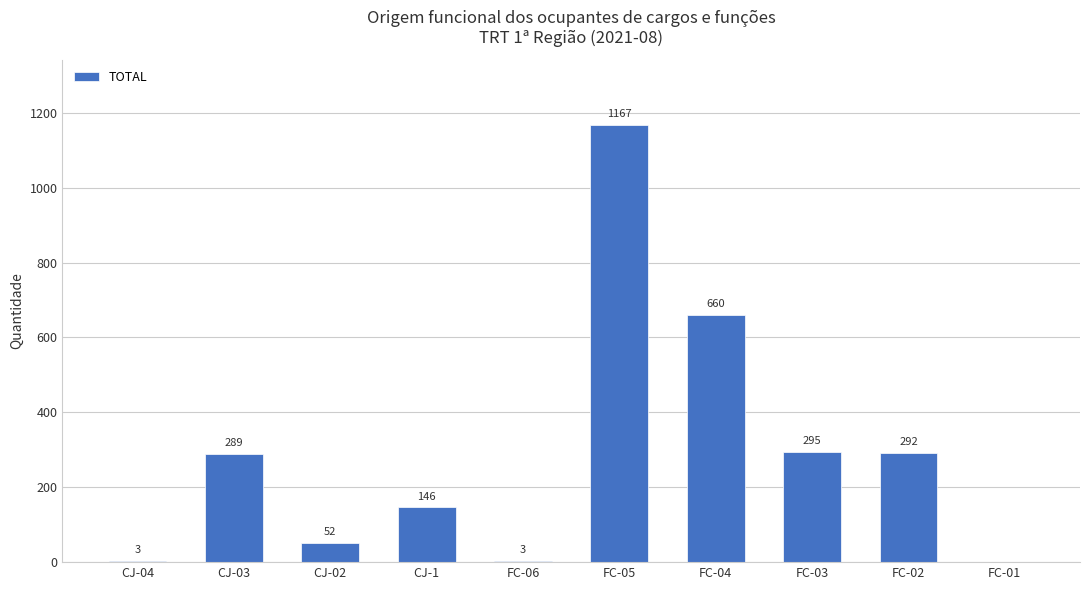

Reading left to right, what are all the values shown in this chart?

CJ-04=3	CJ-03=289	CJ-02=52	CJ-1=146	FC-06=3	FC-05=1167	FC-04=660	FC-03=295	FC-02=292	FC-01=0